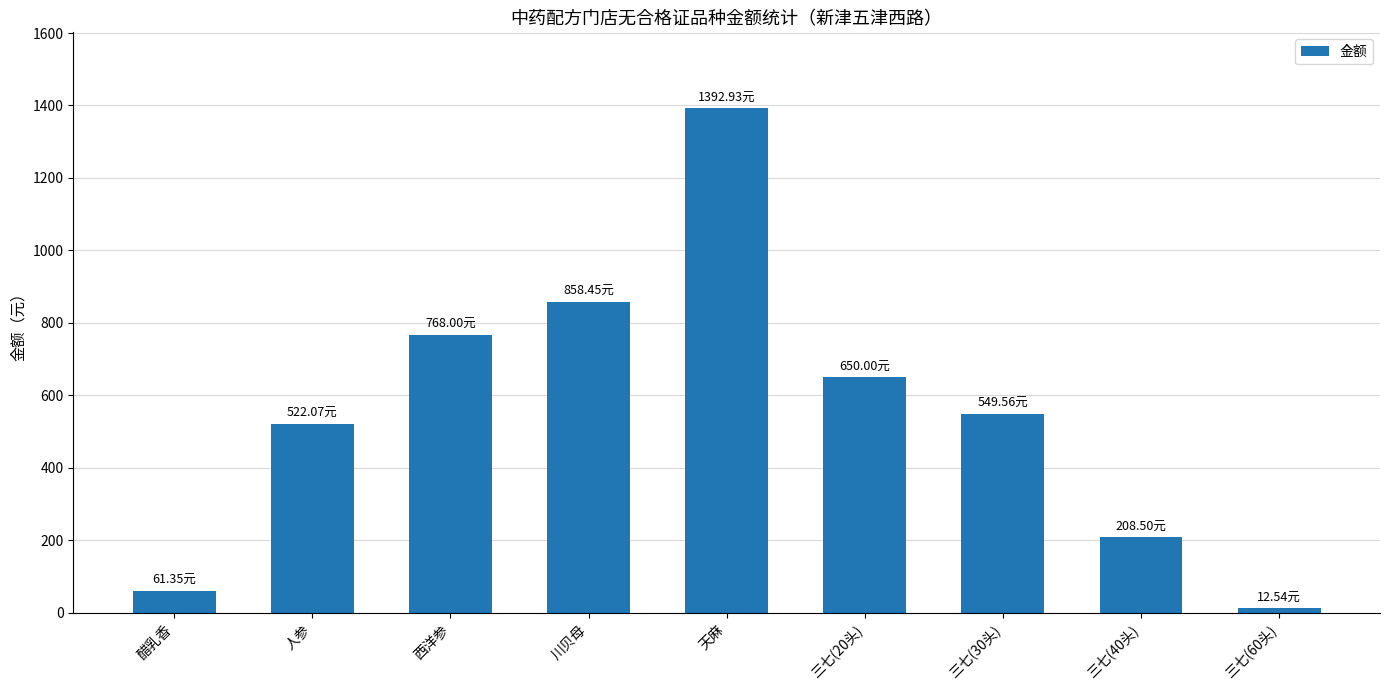

Between 川贝母 and 三七(20头), which is larger?

川贝母